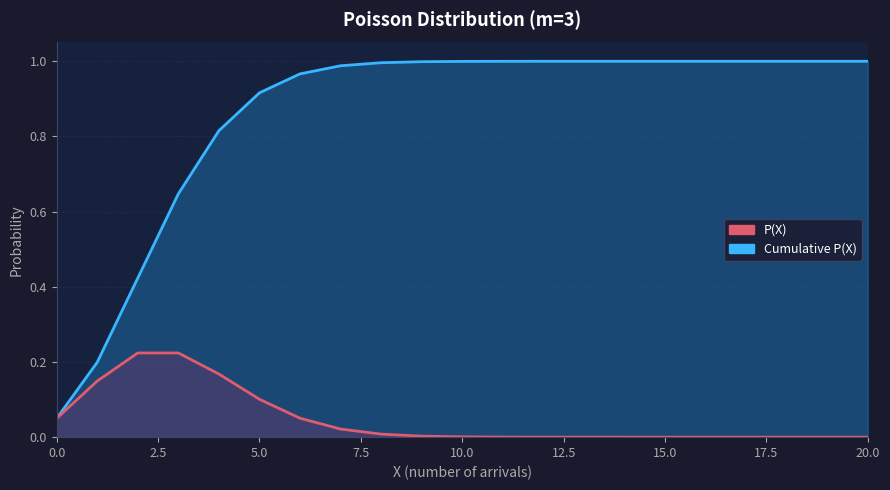

What are all the series names shown in the legend?

P(X), Cumulative P(X)